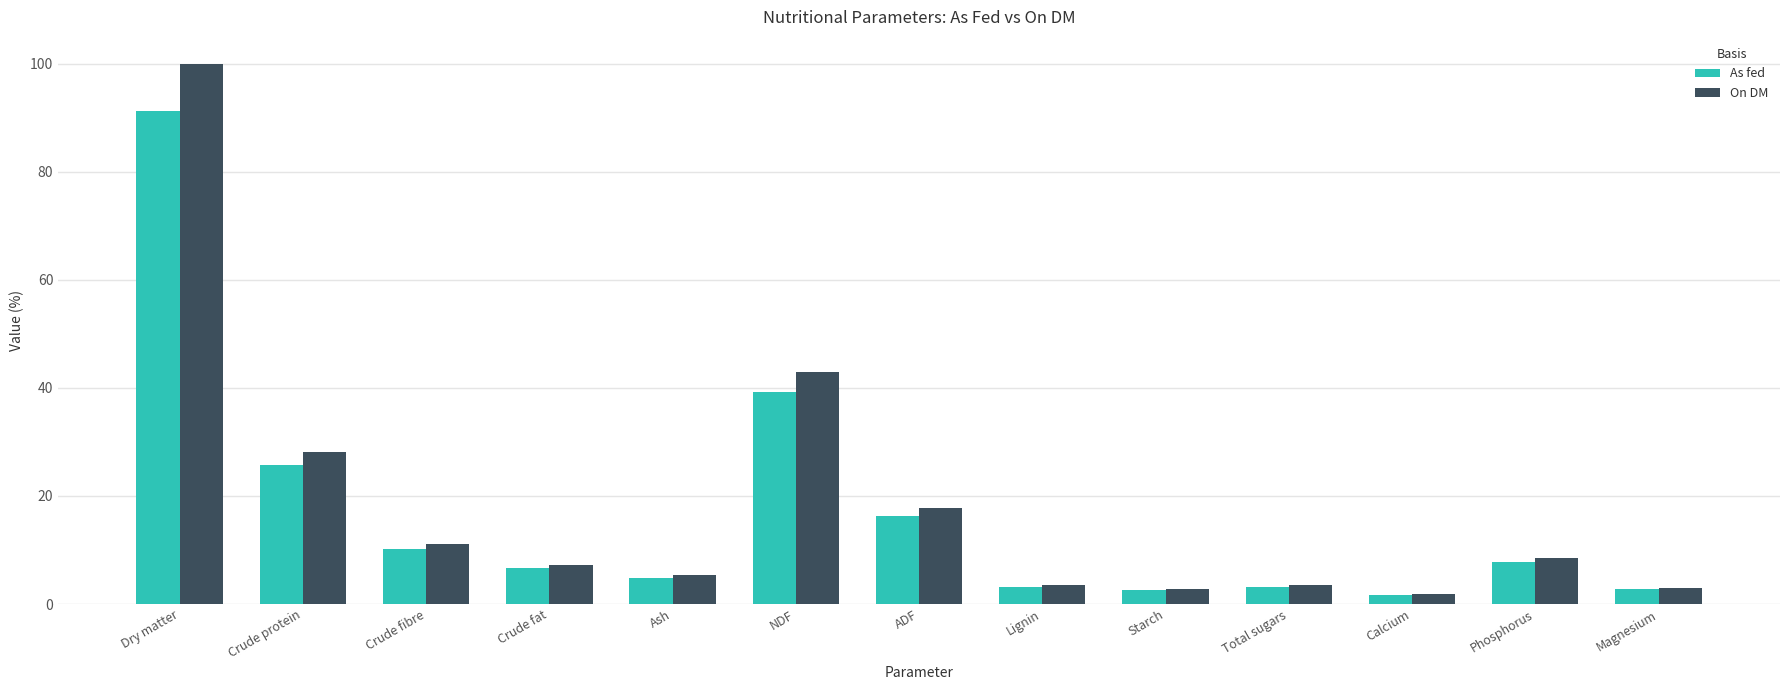

At which category does the chart reach its minimum across all series?

Calcium